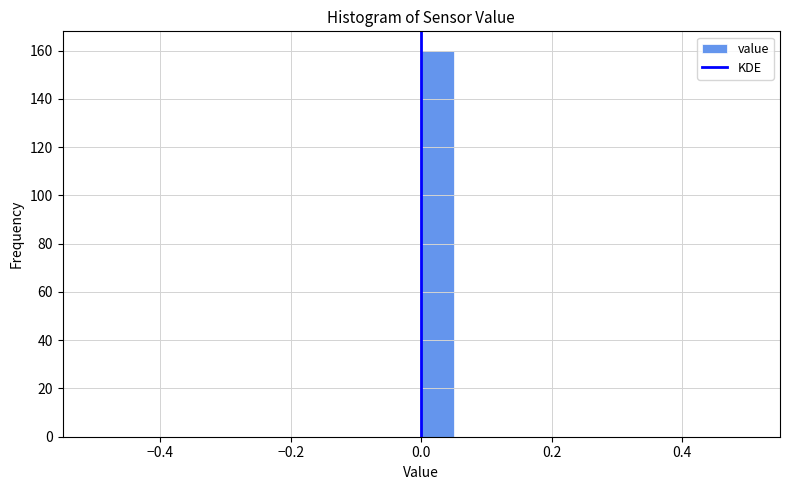

Around what value on the x-axis is the tallest bar? Give the approximate position of its centre, as read against the axis.

0.02